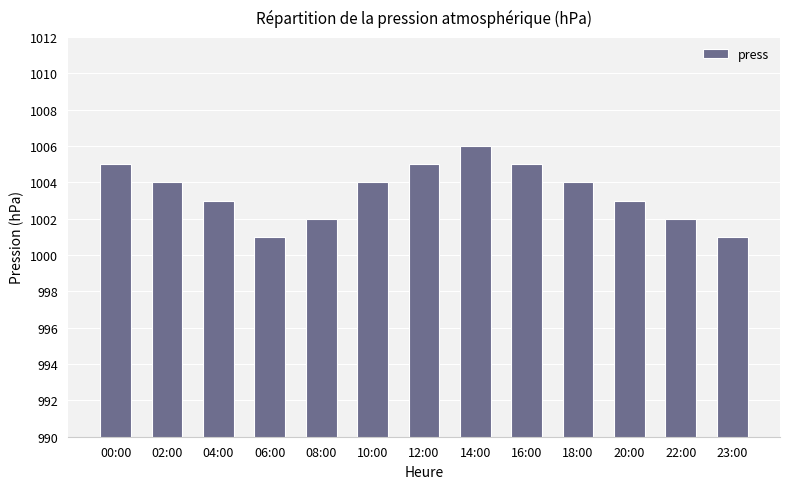

True or false: the data shows 1658 at 10:00.

False